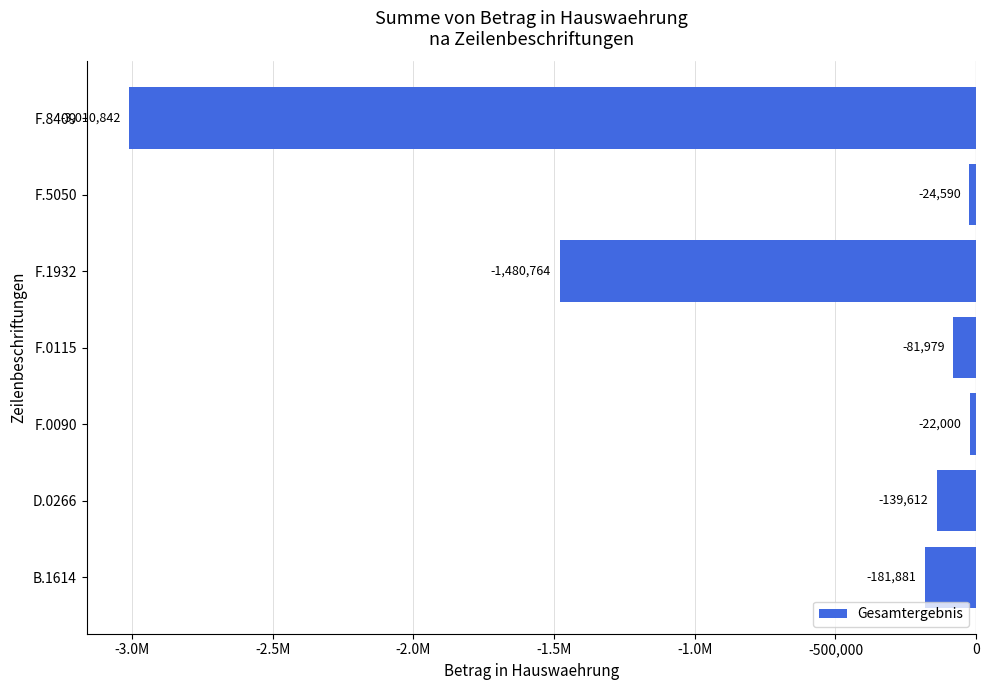

Are the bars grouped side by side (vs. stacked)?

No